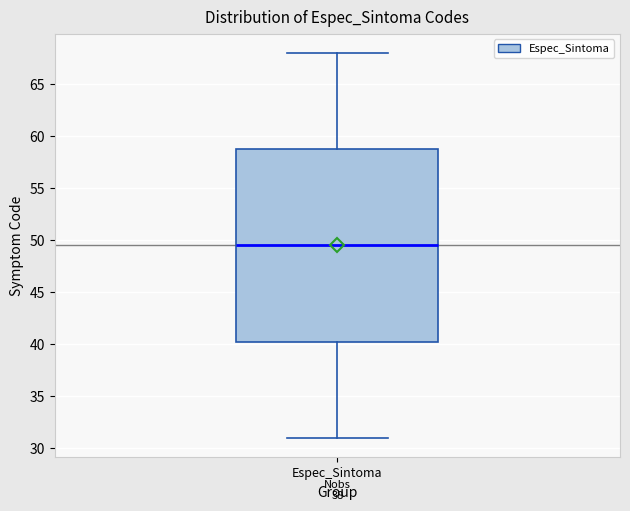

Read this box plot against the y-axis: the position of the median line, the range covered by the box, and the ends of both whiskers. The values are not printed on the chart, so give them approximately, as read against the axis.

median 49.5, box 40.5 to 59.0, whiskers 31.0 to 68.0